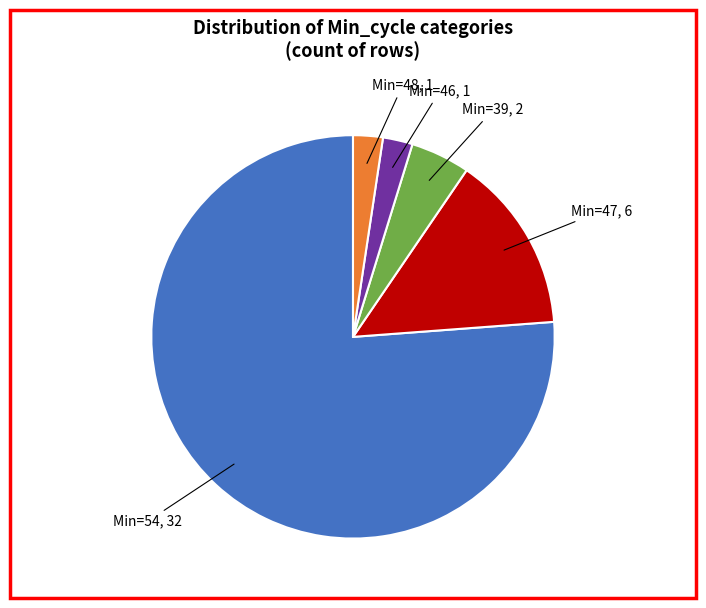

Which category accounts for the majority?

Min=54